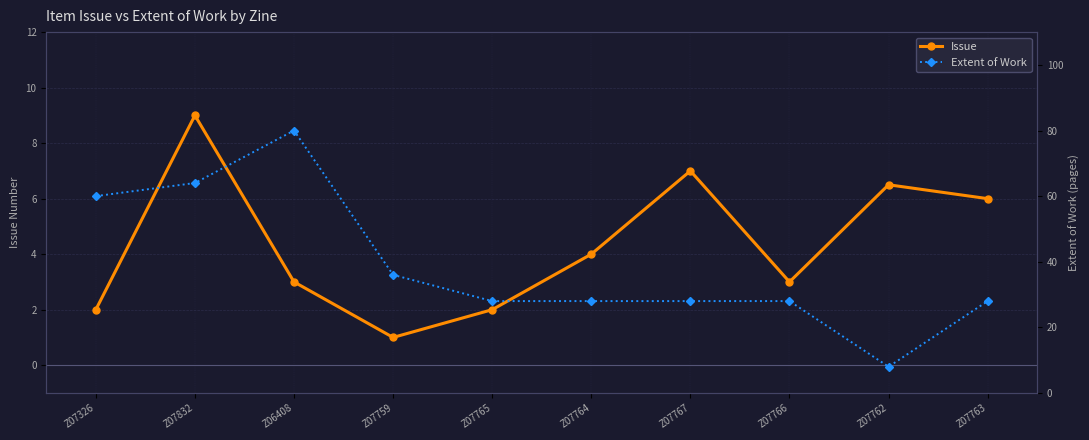

True or false: Issue has more than 0 interior local peaks.

True